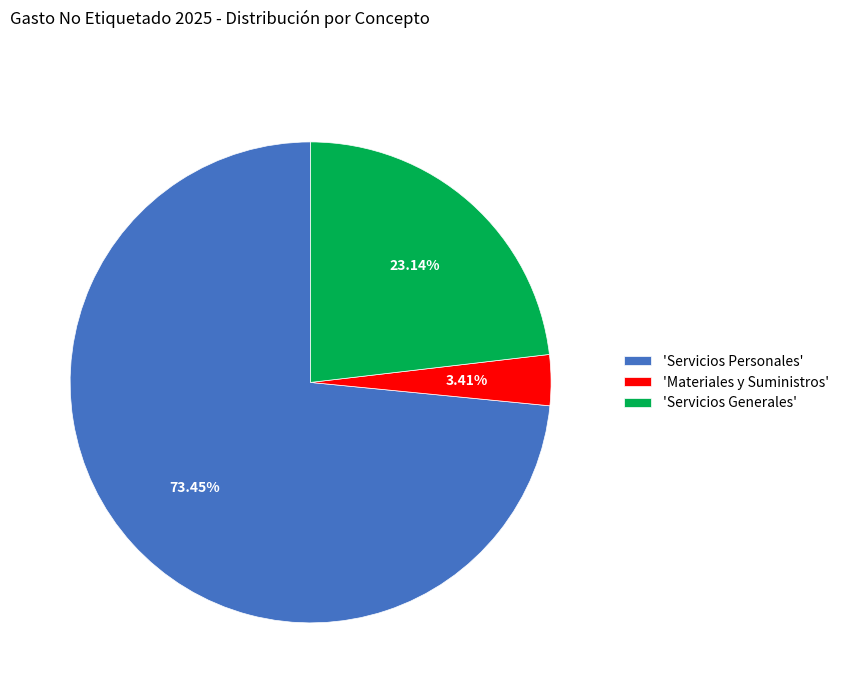

Between 'Materiales y Suministros' and 'Servicios Generales', which is larger?

'Servicios Generales'